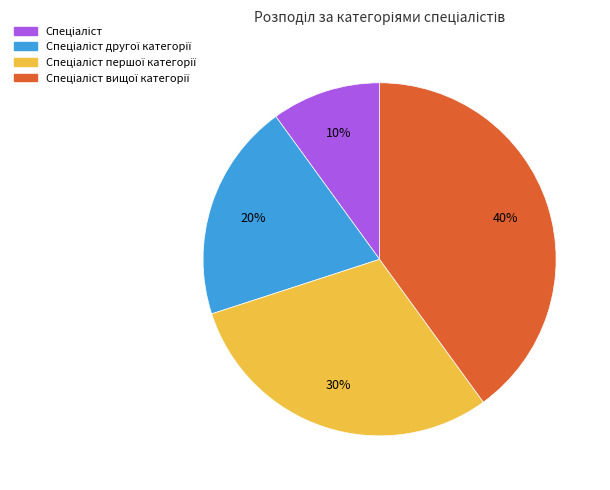

To the nearest percent, what is the average slice percentage?

25%